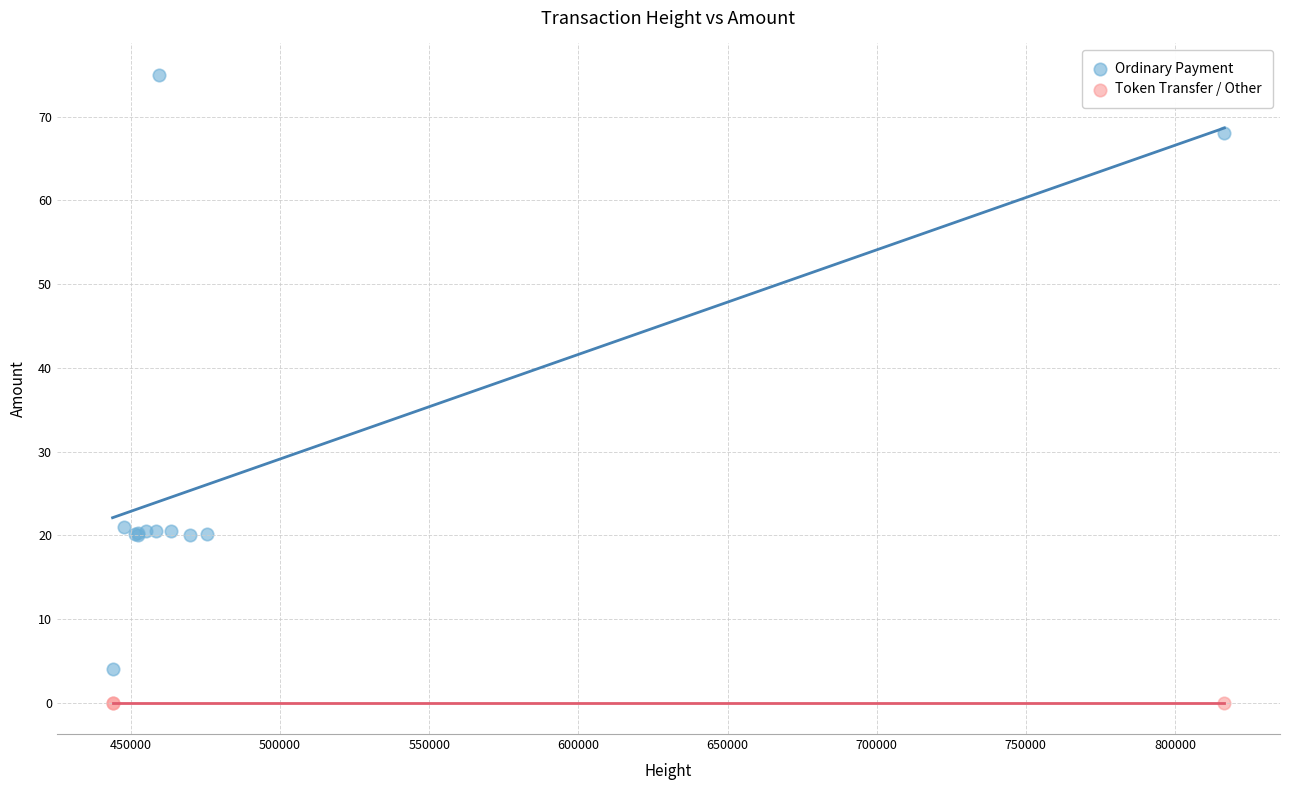

Which series reaches the minimum Y coordinate?

Token Transfer / Other